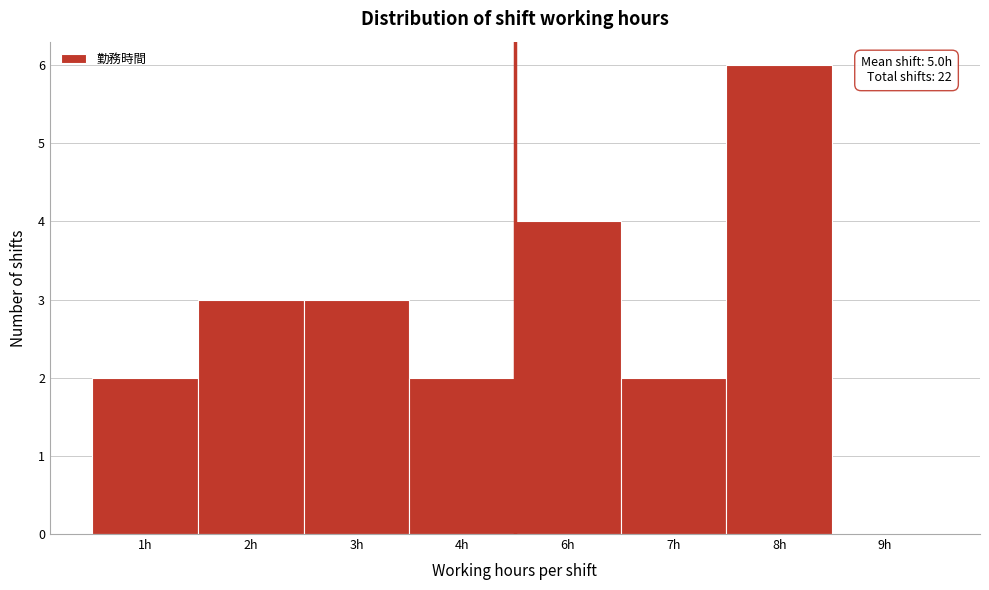

Reading left to right, extract all data points from this chart.

1h=2	2h=3	3h=3	4h=2	6h=4	7h=2	8h=6	9h=0